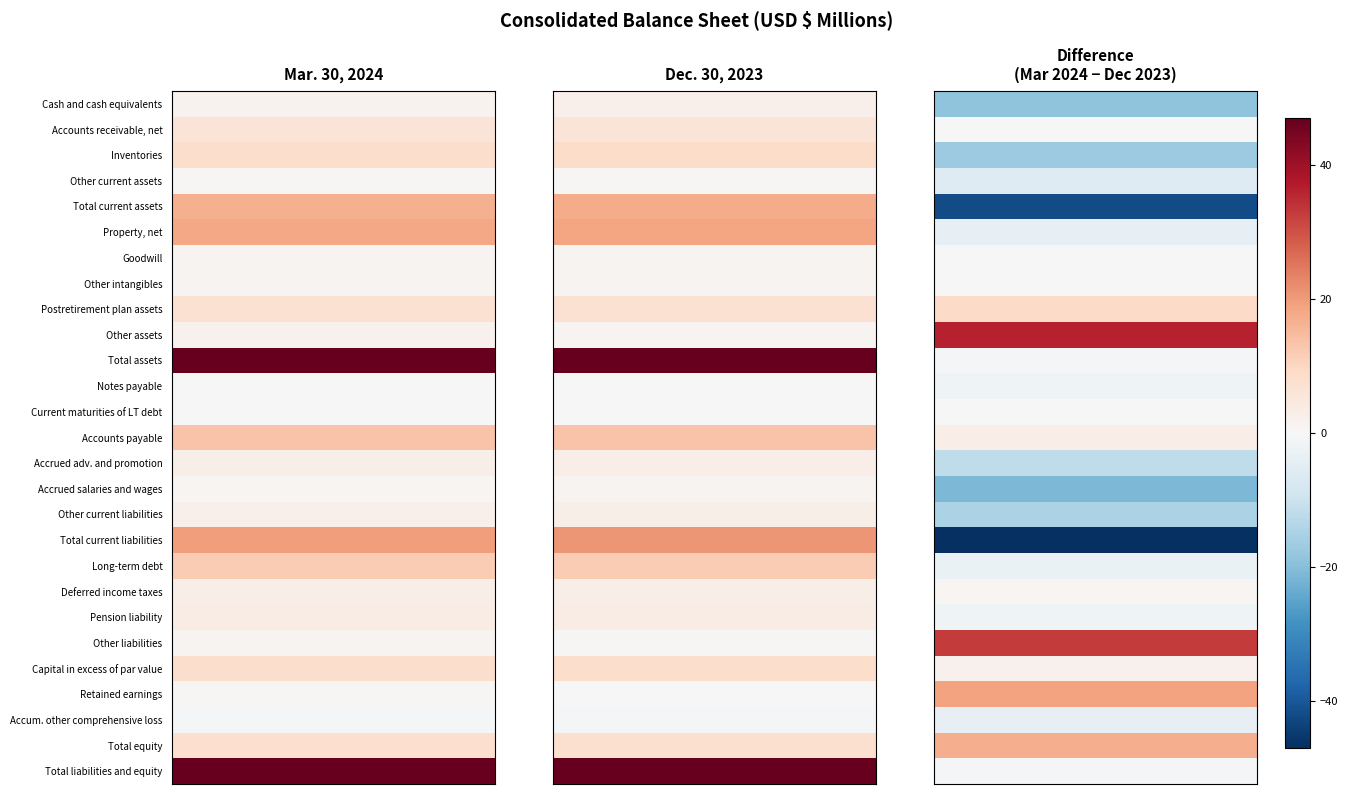

Reading left to right, transcribe all the data shown in this chart.

Cash and cash equivalents: 70	89
Accounts receivable, net: 244	244
Inventories: 328	345
Other current assets: 22	28
Total current assets: 664	706
Property, net: 735	739
Goodwill: 53	53
Other intangibles: 57	57
Postretirement plan assets: 292	283
Other assets: 87	51
Total assets: 1888	1889
Notes payable: 2	4
Current maturities of LT debt: 8	8
Accounts payable: 544	541
Accrued adv. and promotion: 109	121
Accrued salaries and wages: 36	57
Other current liabilities: 90	105
Total current liabilities: 789	836
Long-term debt: 484	487
Deferred income taxes: 107	106
Pension liability: 133	135
Other liabilities: 58	25
Capital in excess of par value: 329	327
Retained earnings: 20	1
Accum. other comprehensive loss: -32	-28
Total equity: 317	300
Total liabilities and equity: 1888	1889